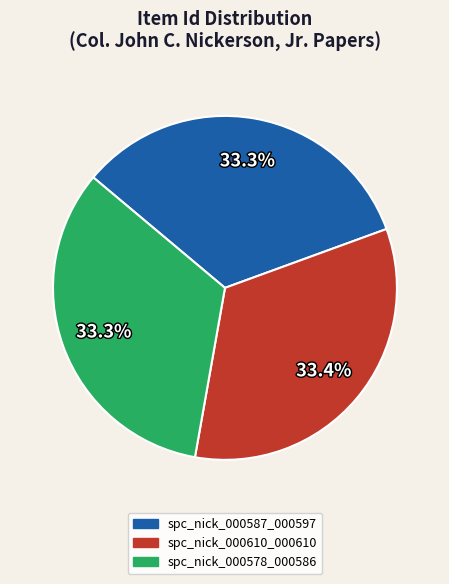

To the nearest percent, what portion does spc_nick_000610_000610 represent?

33%